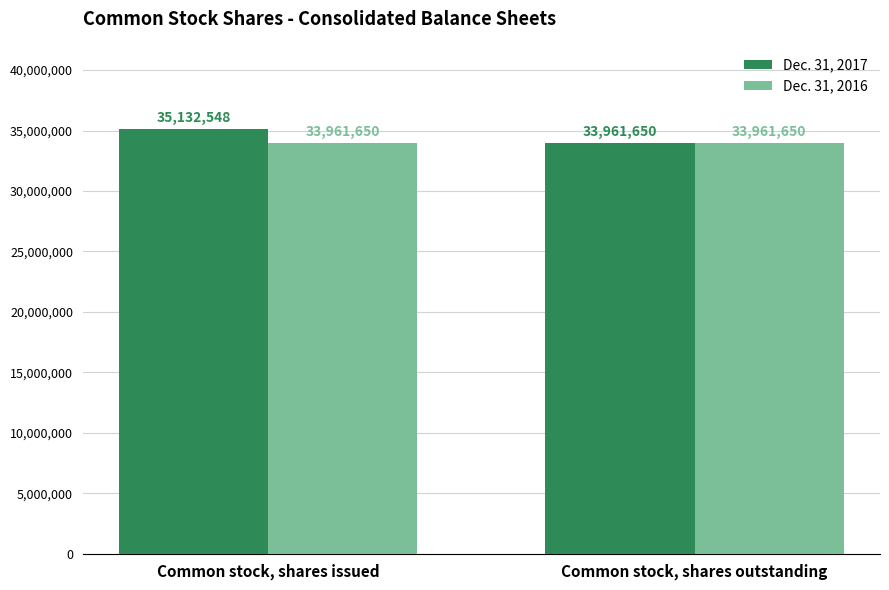

How many Dec. 31, 2017 values are between 33961650 and 35132548?

2